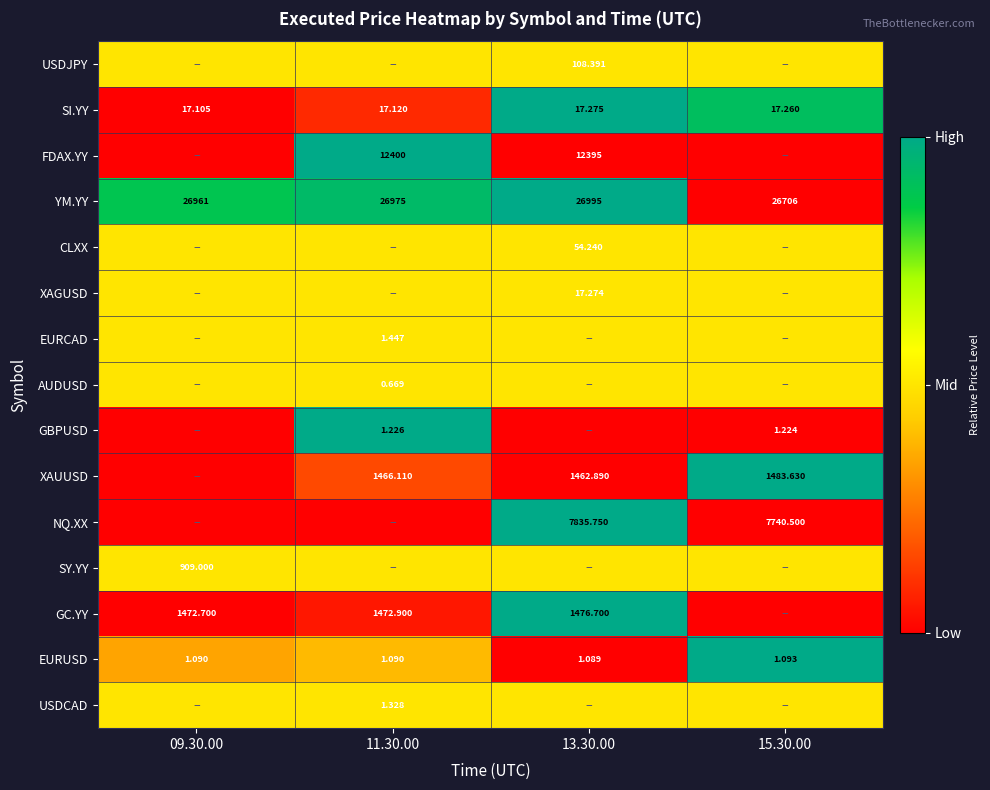

List the series in order of their peak value, highest first.

YM.YY, NQ.XX, XAUUSD, FDAX.YY, GC.YY, SI.YY, EURUSD, GBPUSD, USDJPY, CLXX, XAGUSD, EURCAD, AUDUSD, SY.YY, USDCAD